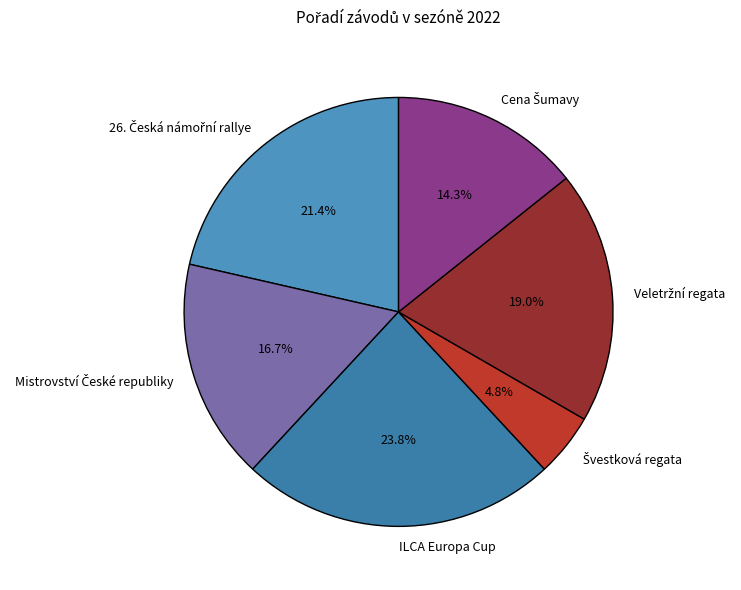

Is there any slice that represents more than half of the pie?

No